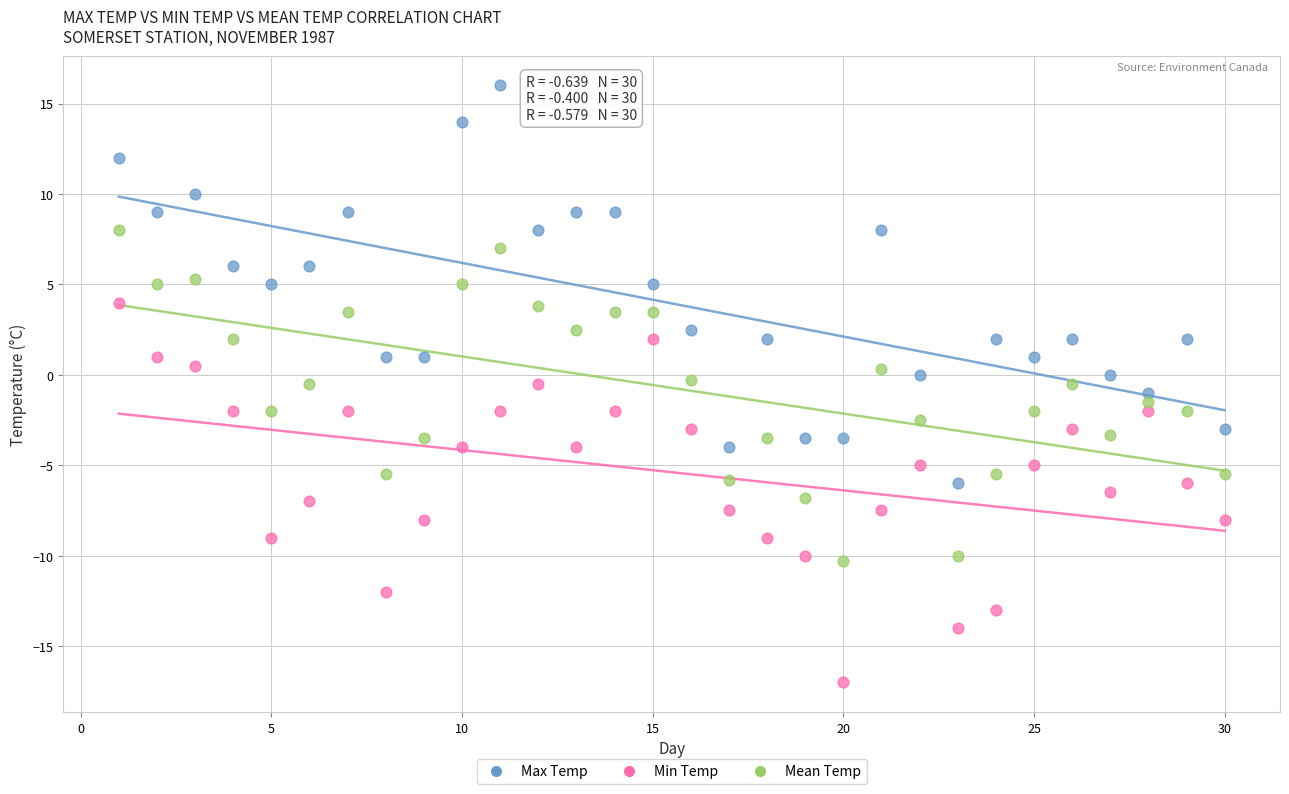

Across all data points, what is the range of Y values (max minus min)?

33.0